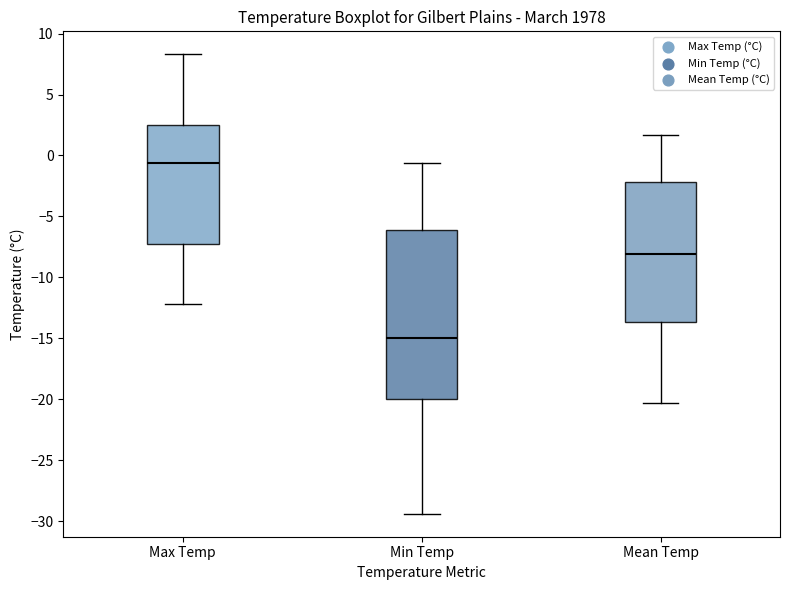

Reading left to right, read every box against the y-axis: the position of its median line, the range the box covers, and the ends of its whiskers. The values are not printed on the chart, so give them approximately, as read against the axis.

Max Temp: median -0.5, box -7.0 to 2.5, whiskers -12.0 to 8.5
Min Temp: median -15.0, box -20.0 to -6.0, whiskers -29.5 to -0.5
Mean Temp: median -8.0, box -13.5 to -2.0, whiskers -20.5 to 1.5